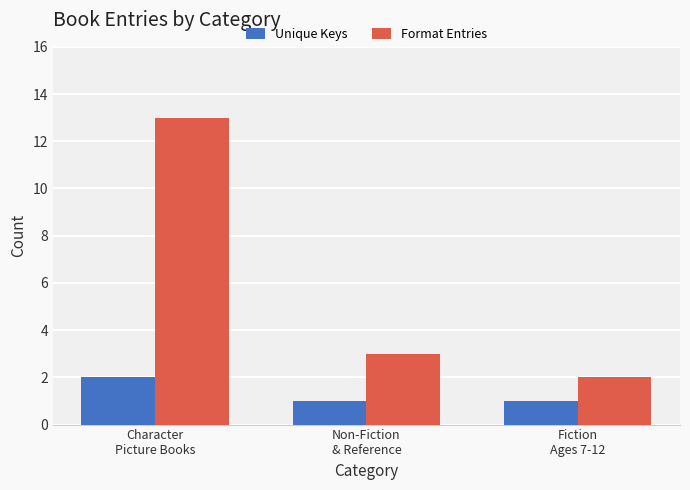

How many bars are there in each group?

2